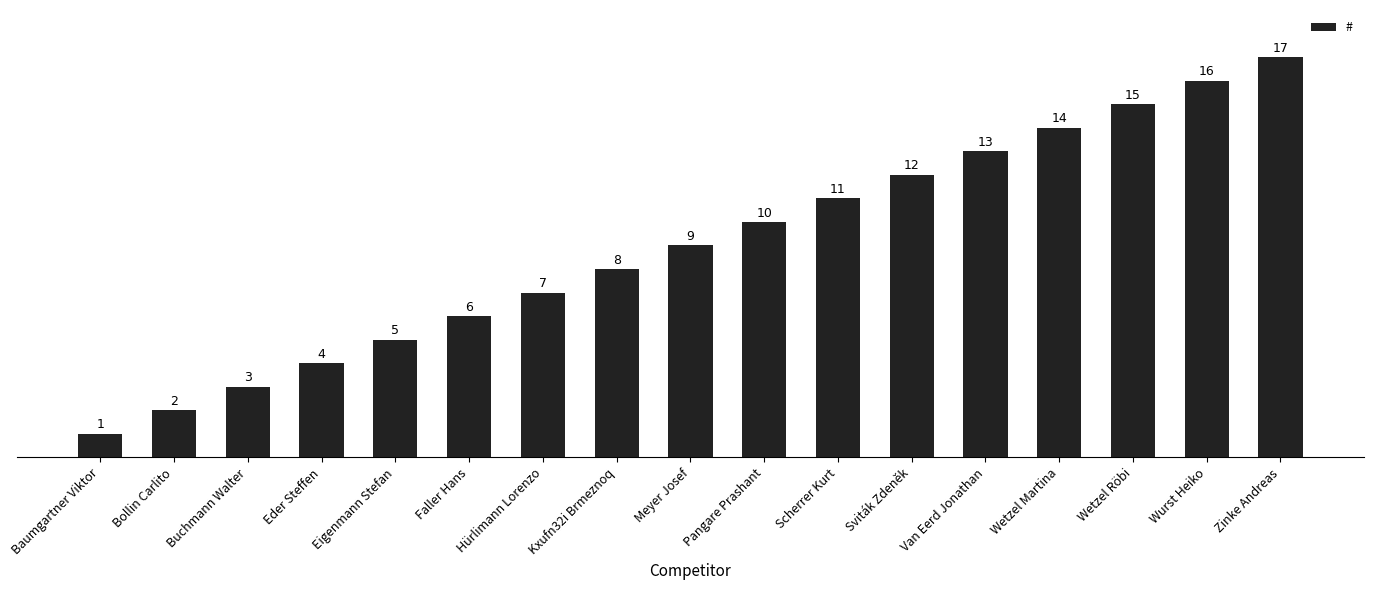

At which category does the chart reach its minimum across all series?

Baumgartner Viktor